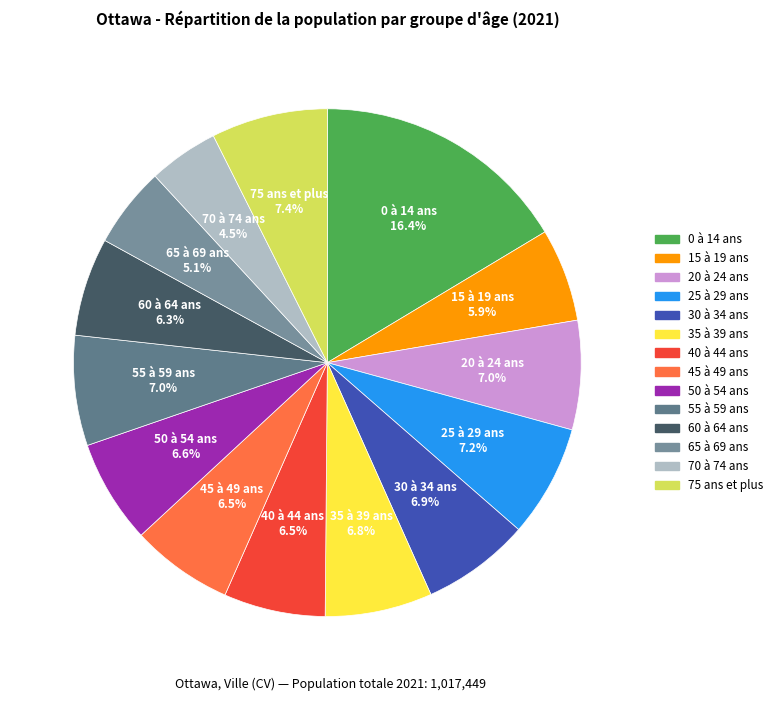

To the nearest percent, what percentage of the pie is 50 à 54 ans?

7%